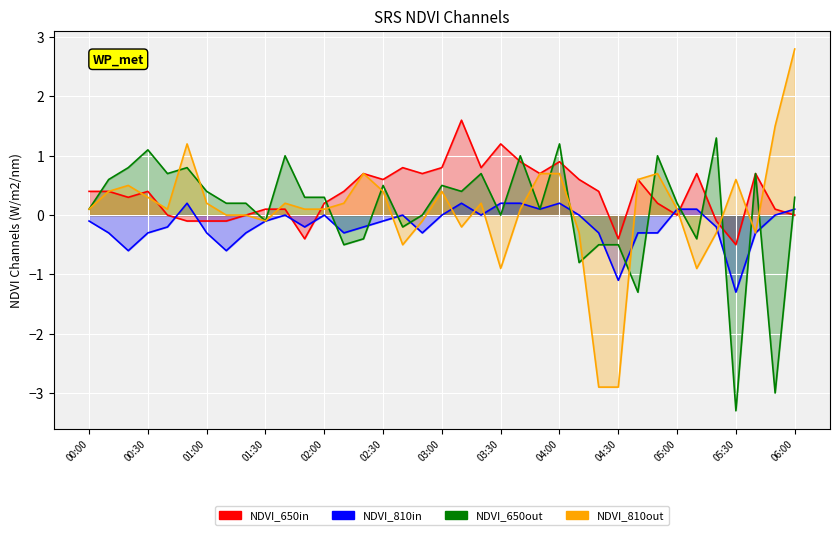

Is the value of 1.638 at 01:20 greater than the value of 1.348 at 00:20?

No